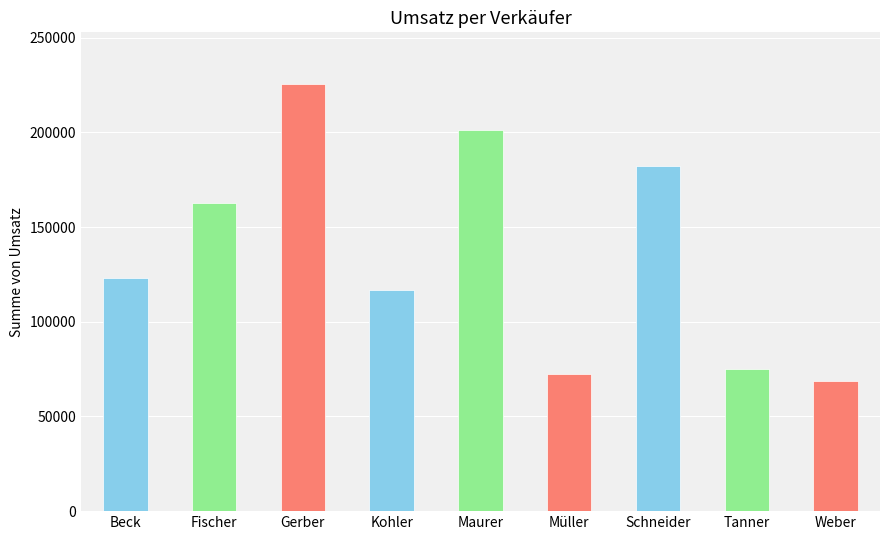

The chart shows a value of 162503.8 at Fischer. True or false?

True